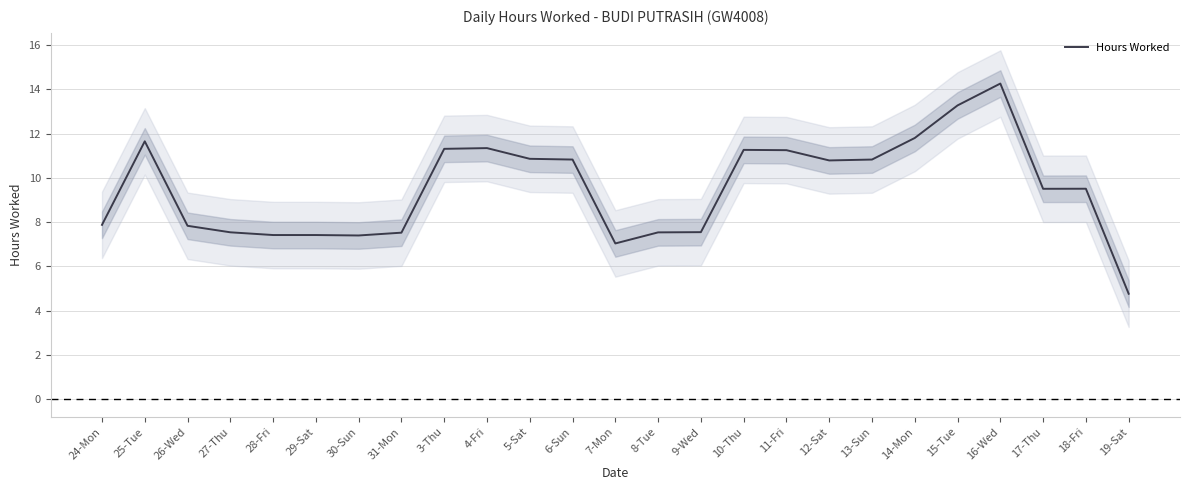

List the labels in order of value, smallest first.

19-Sat, 7-Mon, 30-Sun, 28-Fri, 29-Sat, 31-Mon, 8-Tue, 27-Thu, 9-Wed, 26-Wed, 24-Mon, 17-Thu, 18-Fri, 12-Sat, 6-Sun, 13-Sun, 5-Sat, 11-Fri, 10-Thu, 3-Thu, 4-Fri, 25-Tue, 14-Mon, 15-Tue, 16-Wed